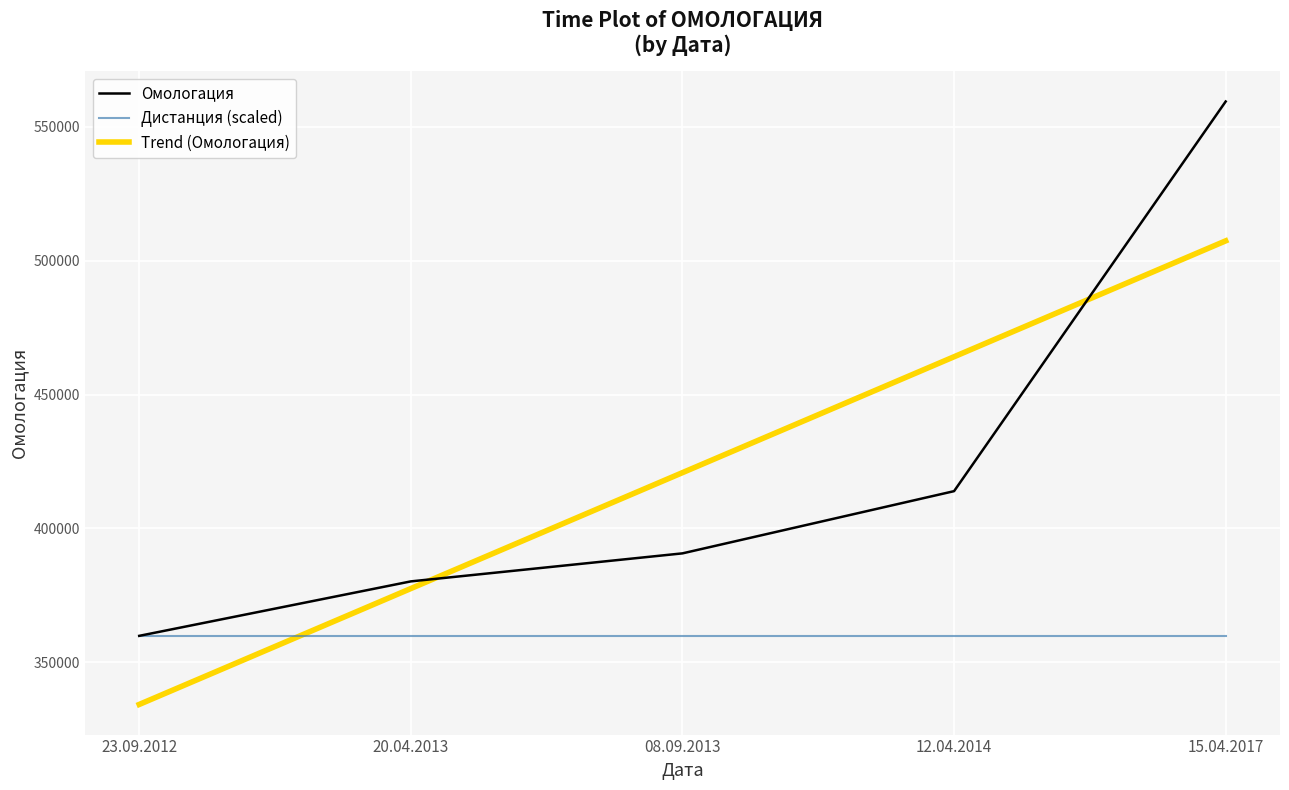

Where does the data first go above 390650?

12.04.2014